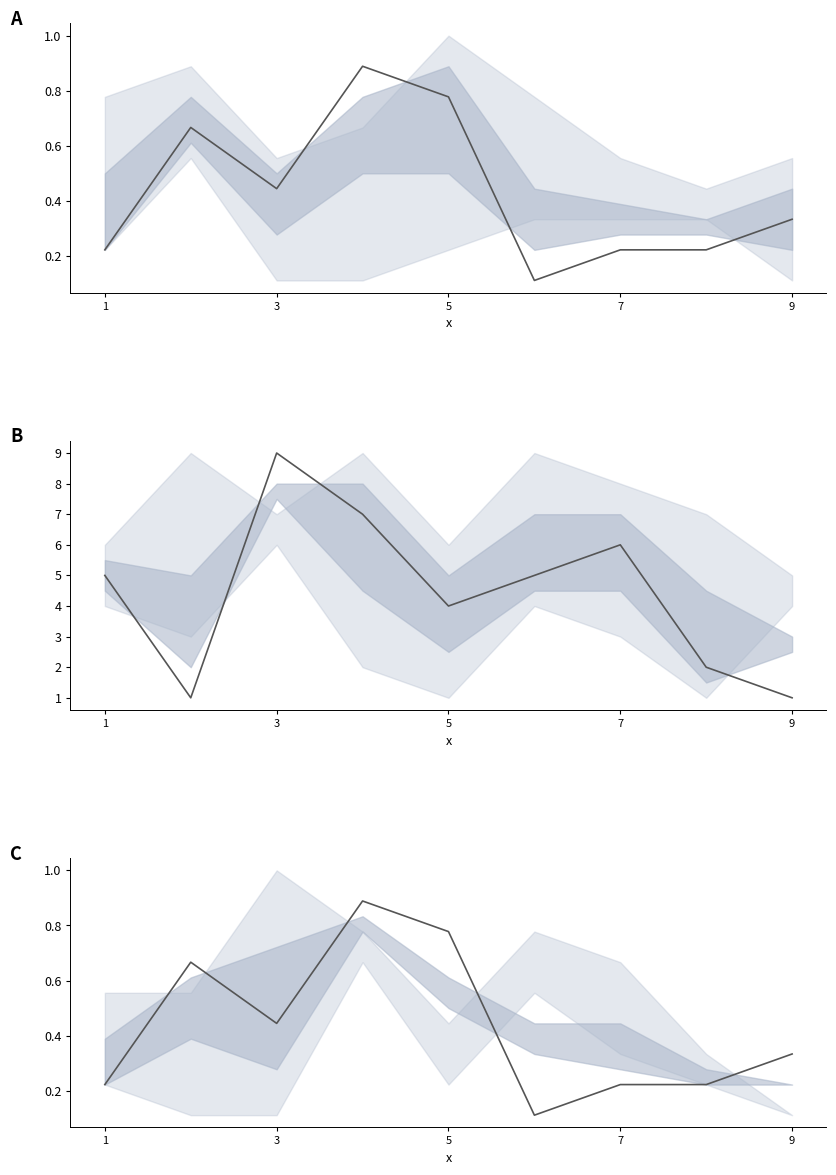

Is this an area chart (filled region under the line)?

No